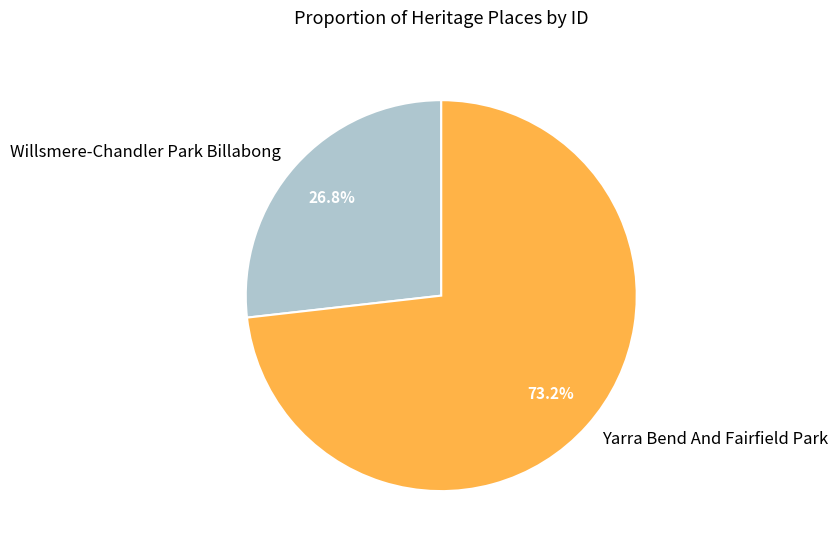

Does Willsmere-Chandler Park Billabong represent more than half of the total?

No